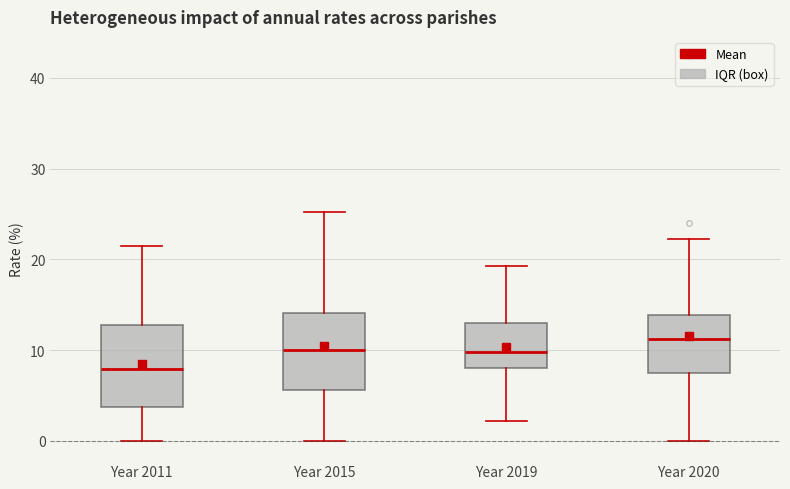

Which box's median line is the highest?

Year 2020